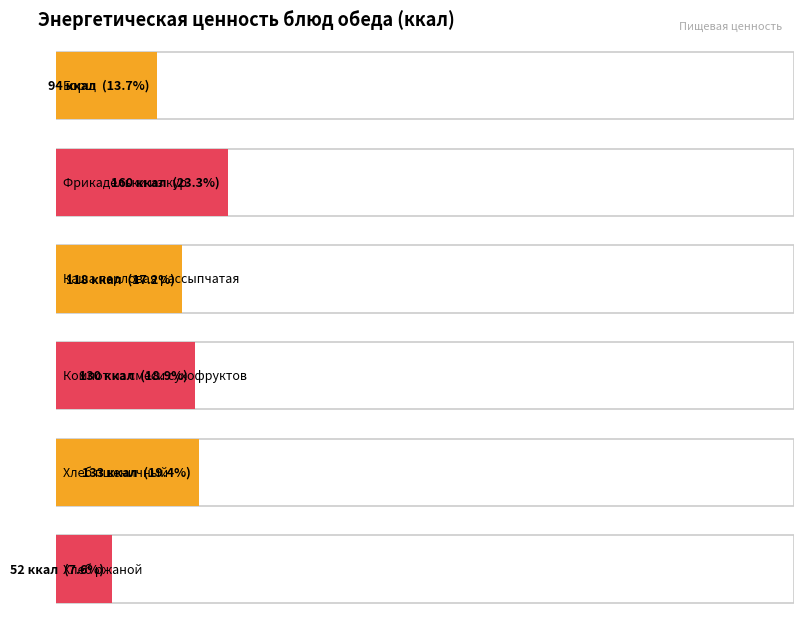

Count the number of categories in the chart.

6